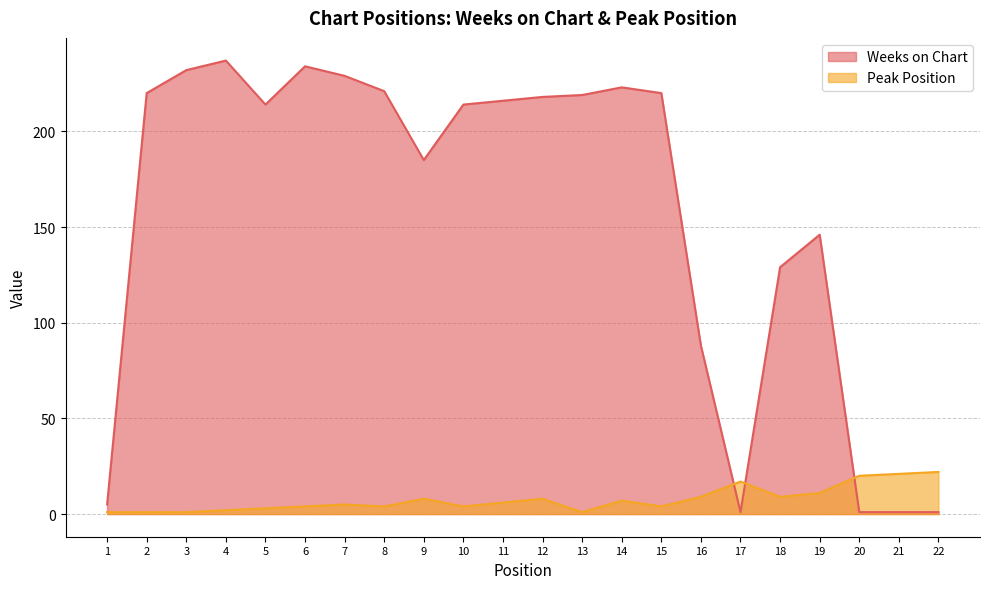

List the series in order of their peak value, highest first.

Weeks on Chart, Peak Position